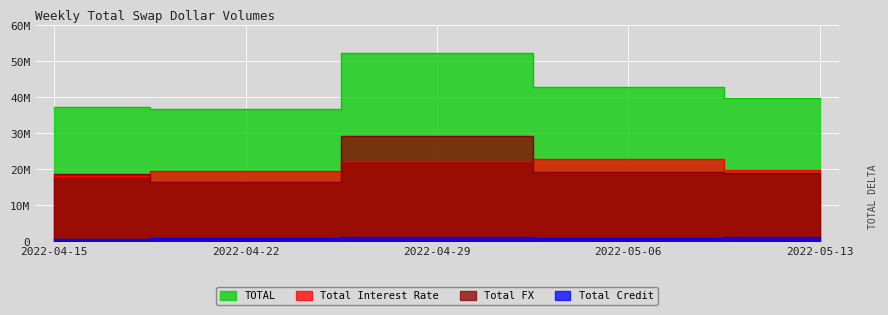

What is the value of the Total Interest Rate point at the 1st from the left?

18144594